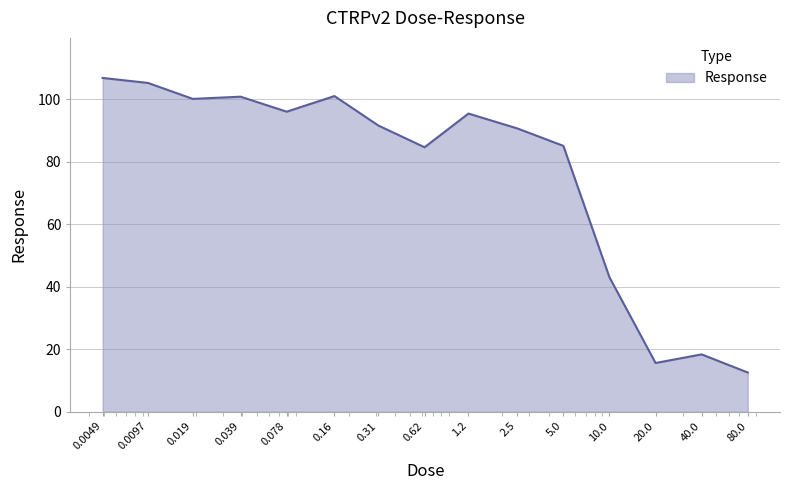

What is the maximum value shown in the chart?

106.8